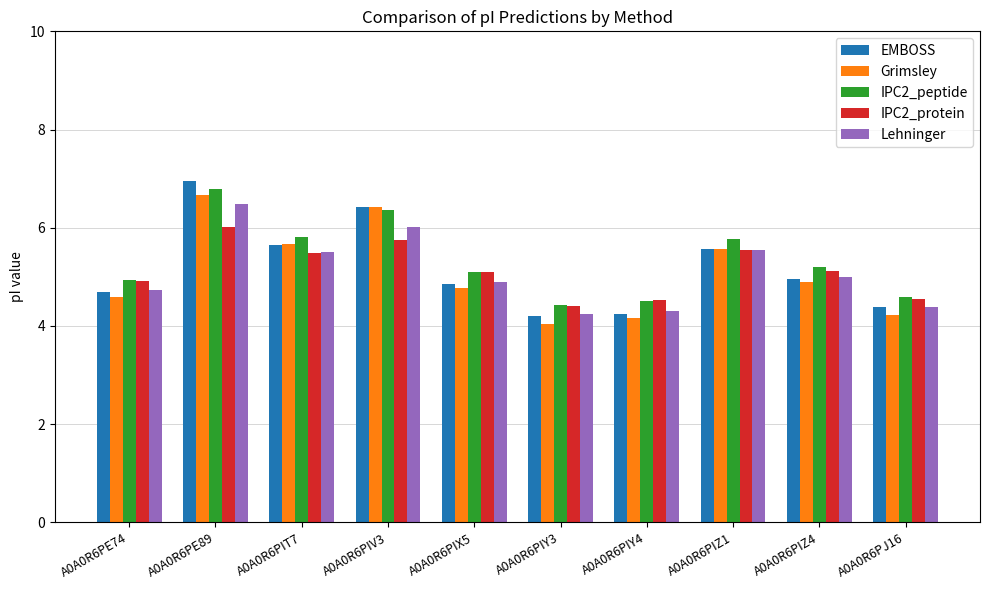

What is the minimum value for IPC2_protein?

4.4